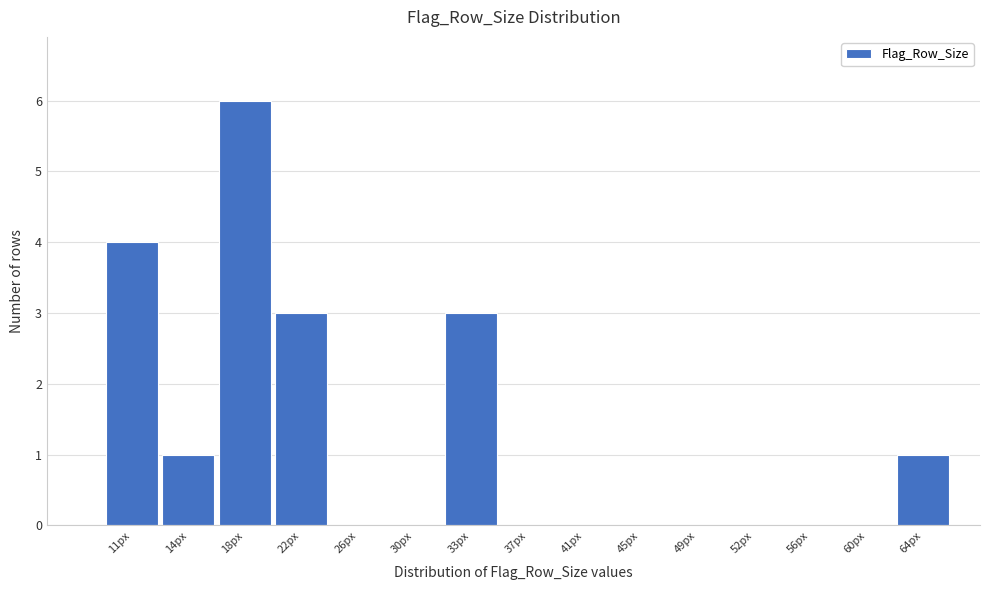

Reading right to left, transcribe all the data shown in this chart.

64px=1	60px=0	56px=0	52px=0	49px=0	45px=0	41px=0	37px=0	33px=3	30px=0	26px=0	22px=3	18px=6	14px=1	11px=4